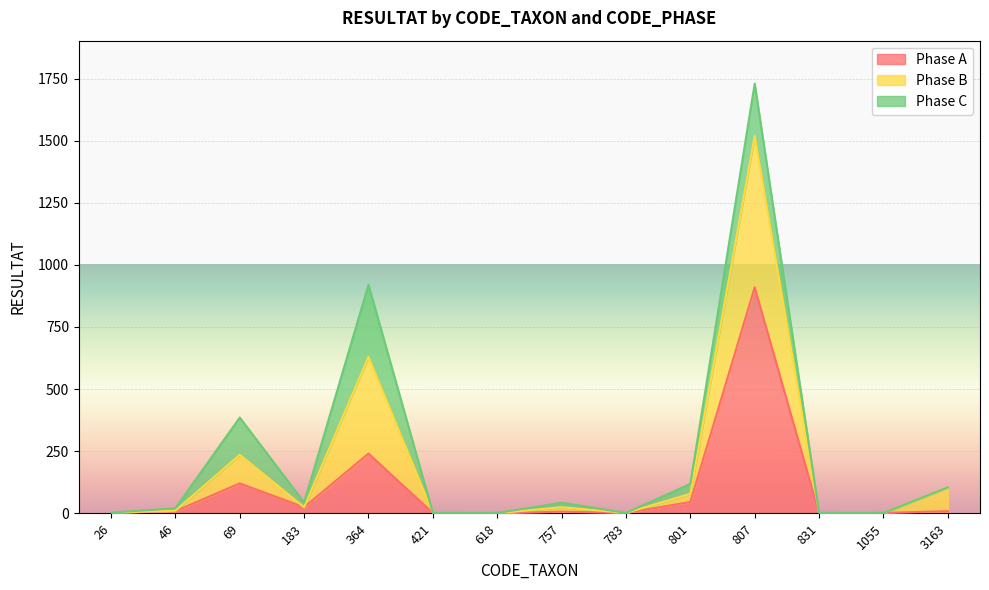

At which category is the sum across all series the highest?

807